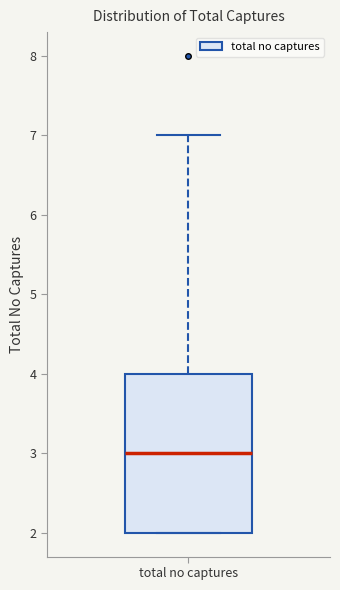

Where is the lower edge of the box for total no captures on the y-axis? The values are not printed on the chart, so give them approximately, as read against the axis.

2